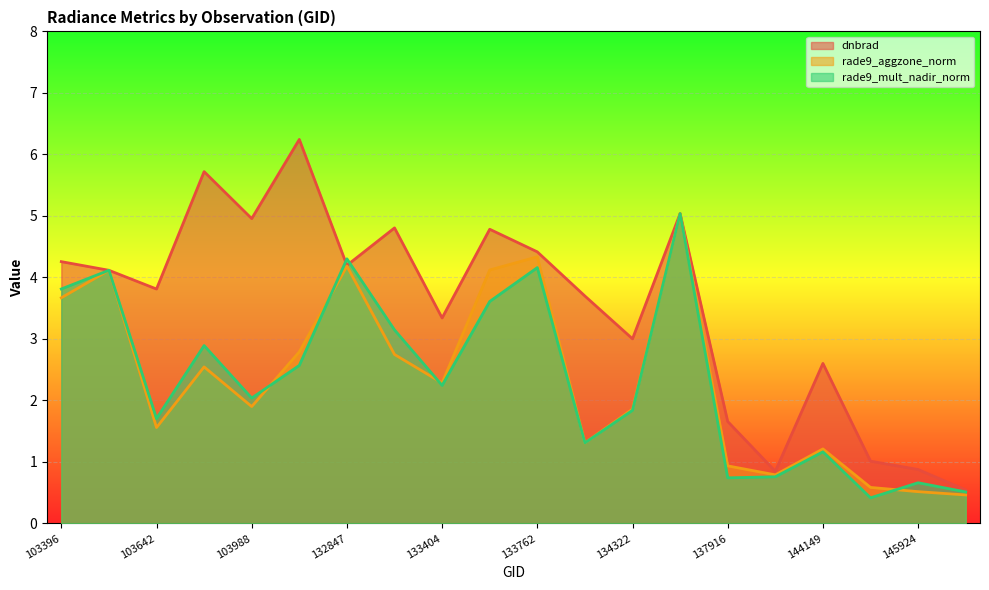

The rade9_aggzone_norm series shows 0.8 at 103642. True or false?

False